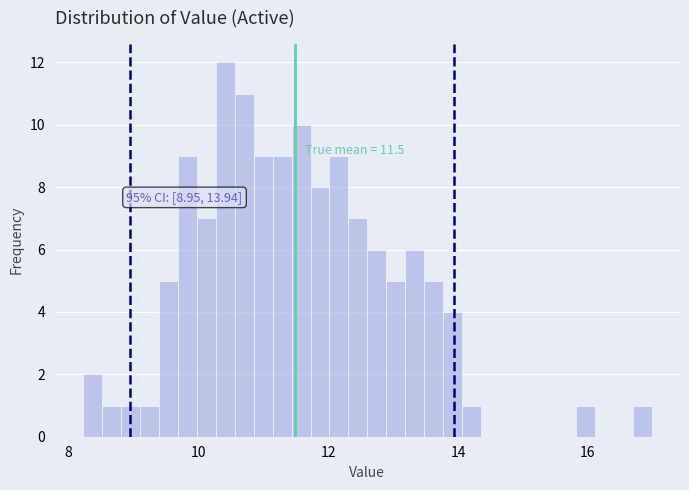

Read against the x-axis, roughly where is the centre of the tallest bar?

10.4